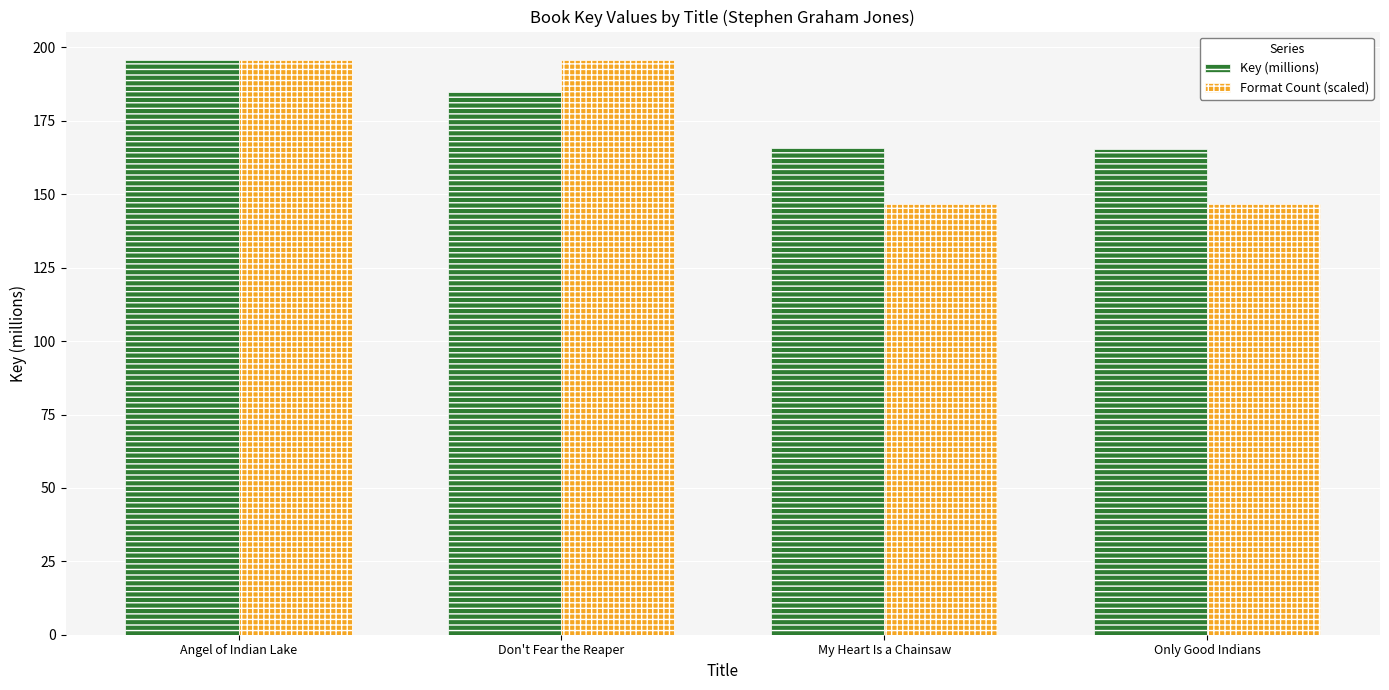

What is the maximum value shown in the chart?

195.6